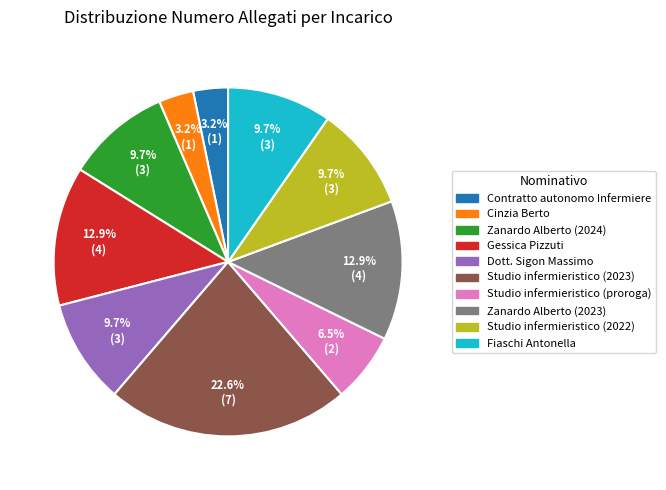

Which category has the biggest portion of the pie?

Studio infermieristico (2023)